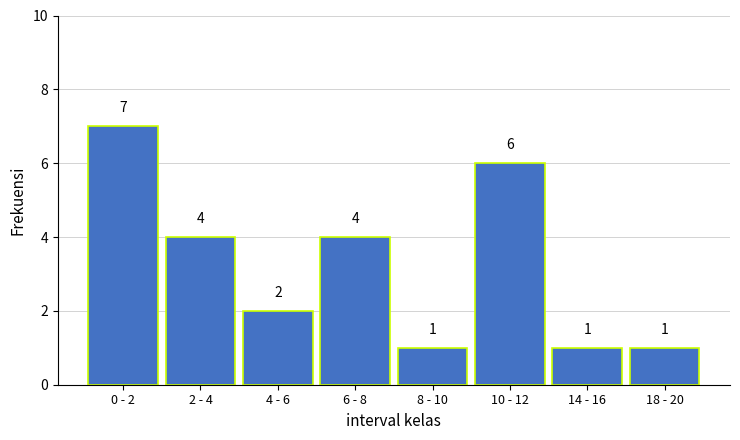

Reading left to right, what are all the values shown in this chart?

0 - 2=7	2 - 4=4	4 - 6=2	6 - 8=4	8 - 10=1	10 - 12=6	14 - 16=1	18 - 20=1